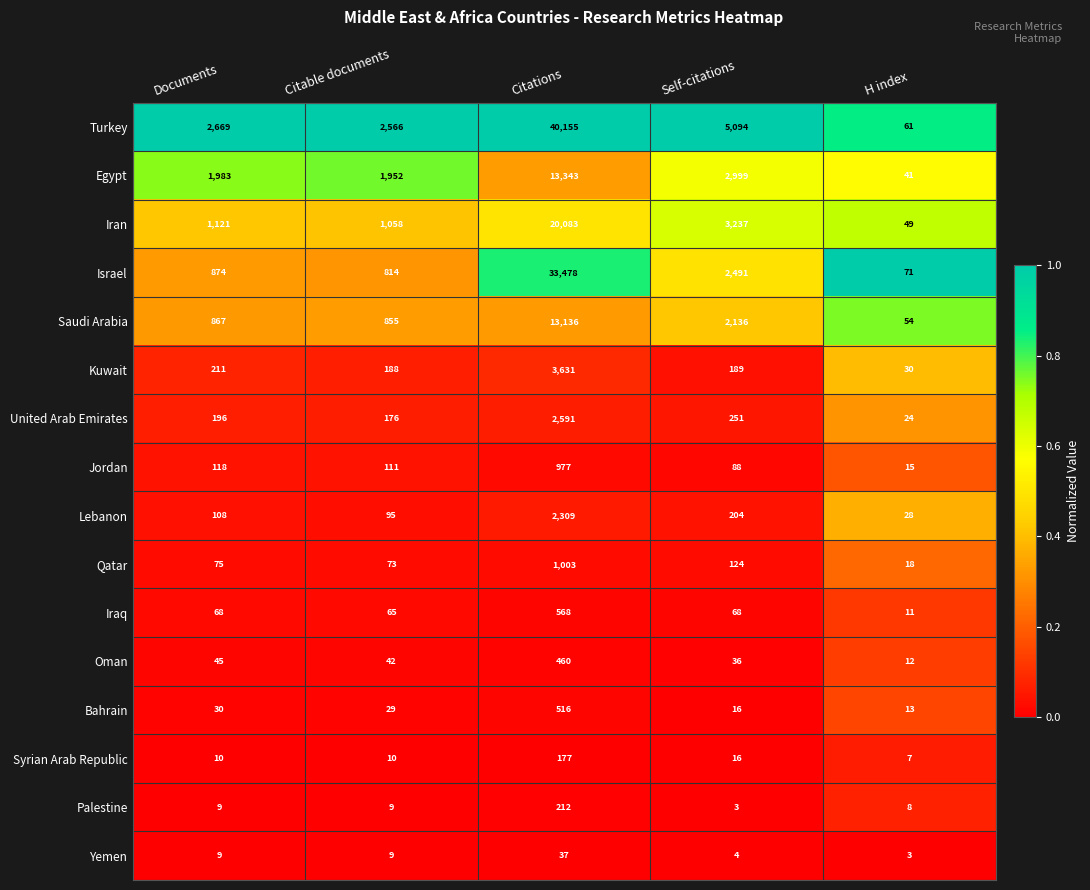

How many distinct data groups are displayed?

16